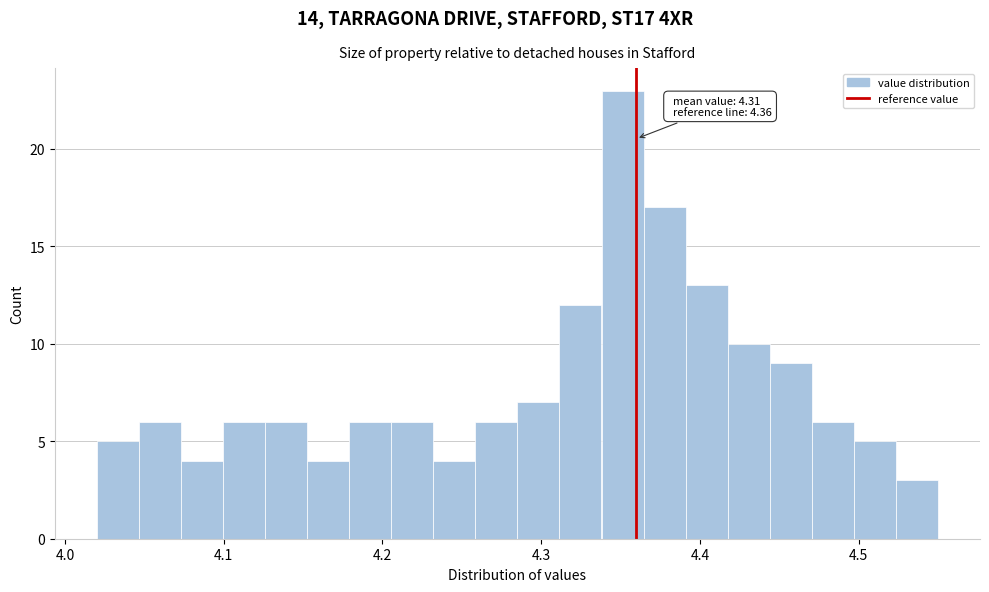

Read against the x-axis, roughly where is the centre of the tallest bar?

4.35